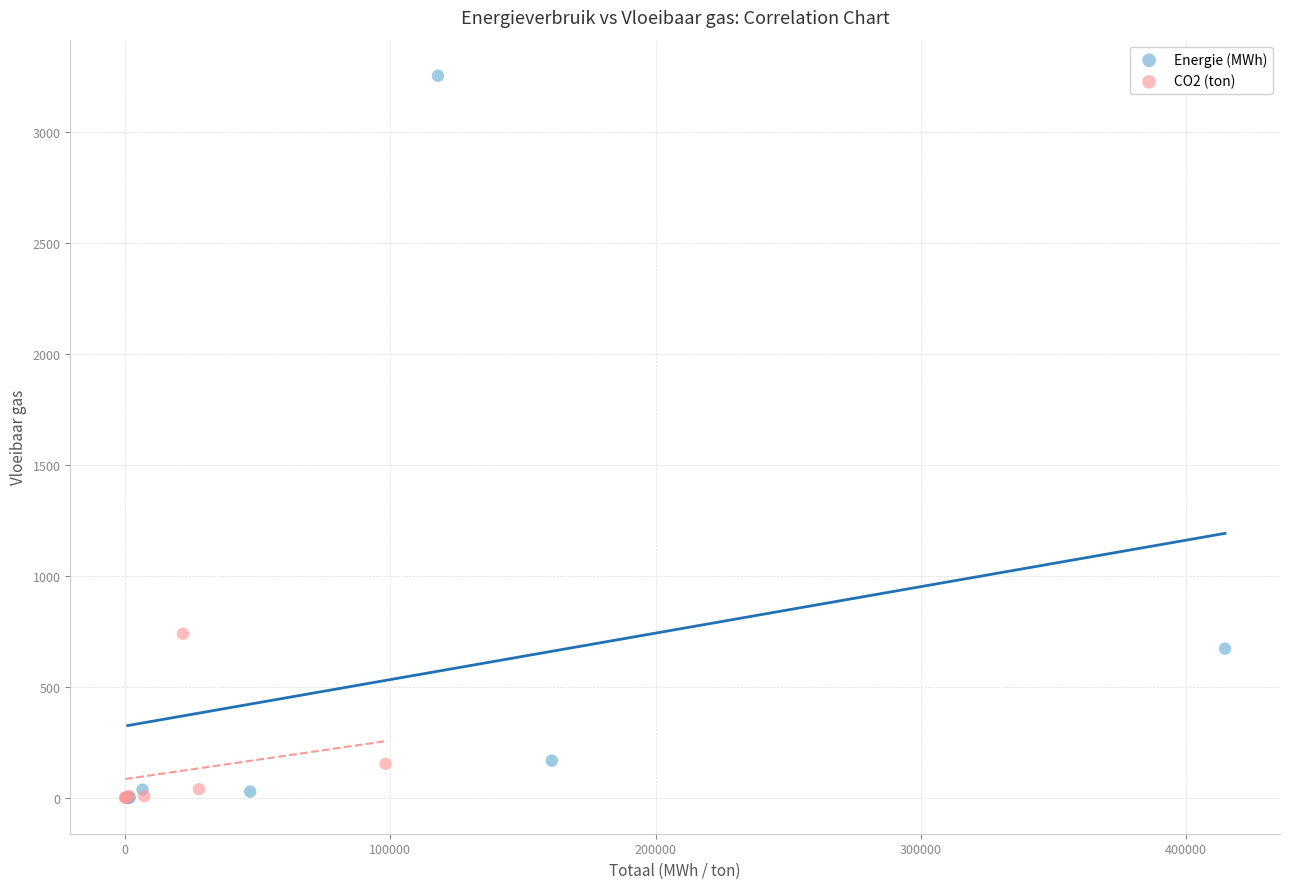

Which series has the widest spread of Y values?

Energie (MWh)